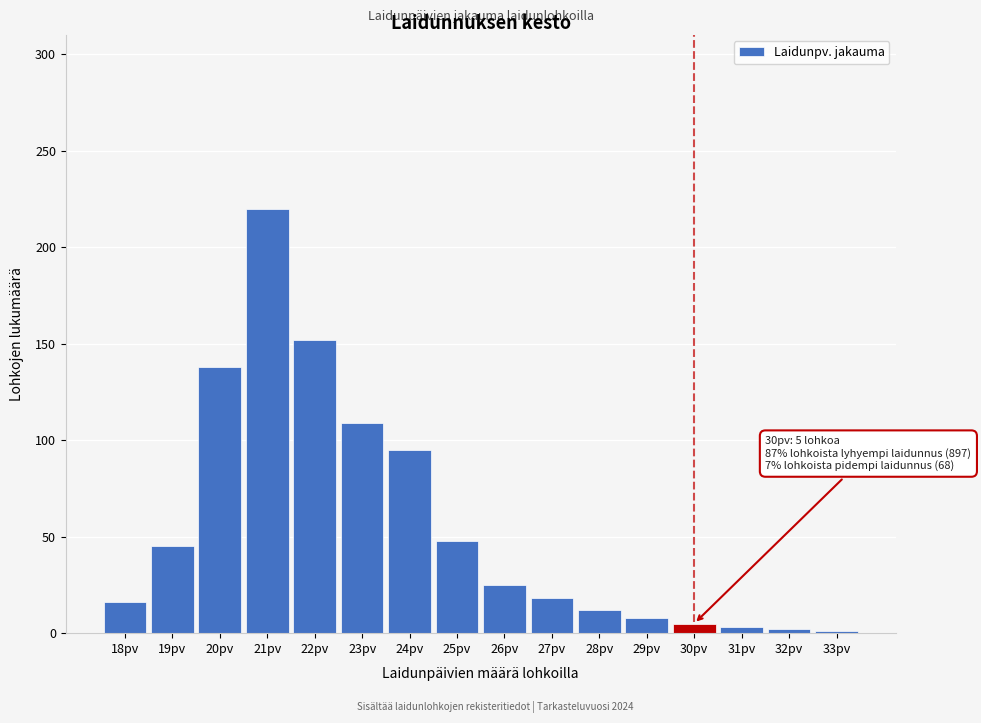

What is the label of the 3rd bar from the left?

20pv